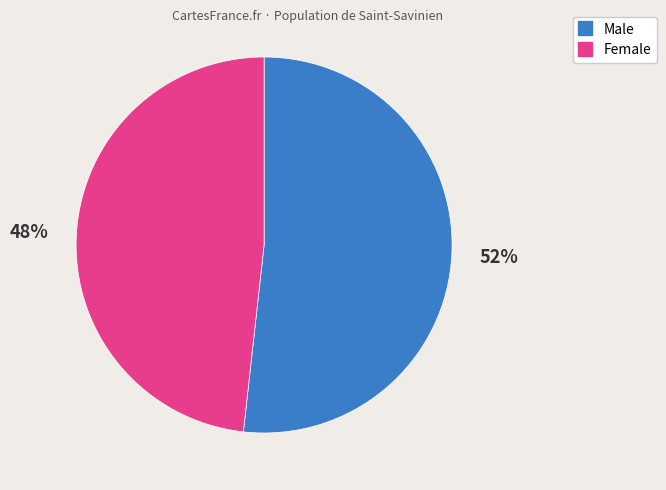

Does Female account for over 50% of the chart?

No